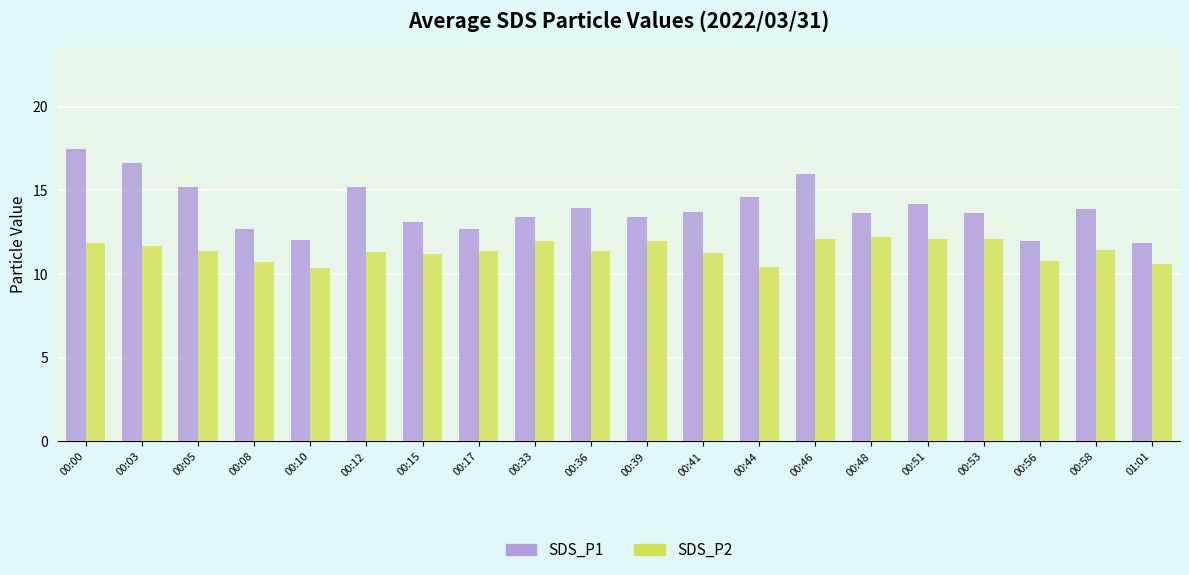

What position from the left is 00:15?

7